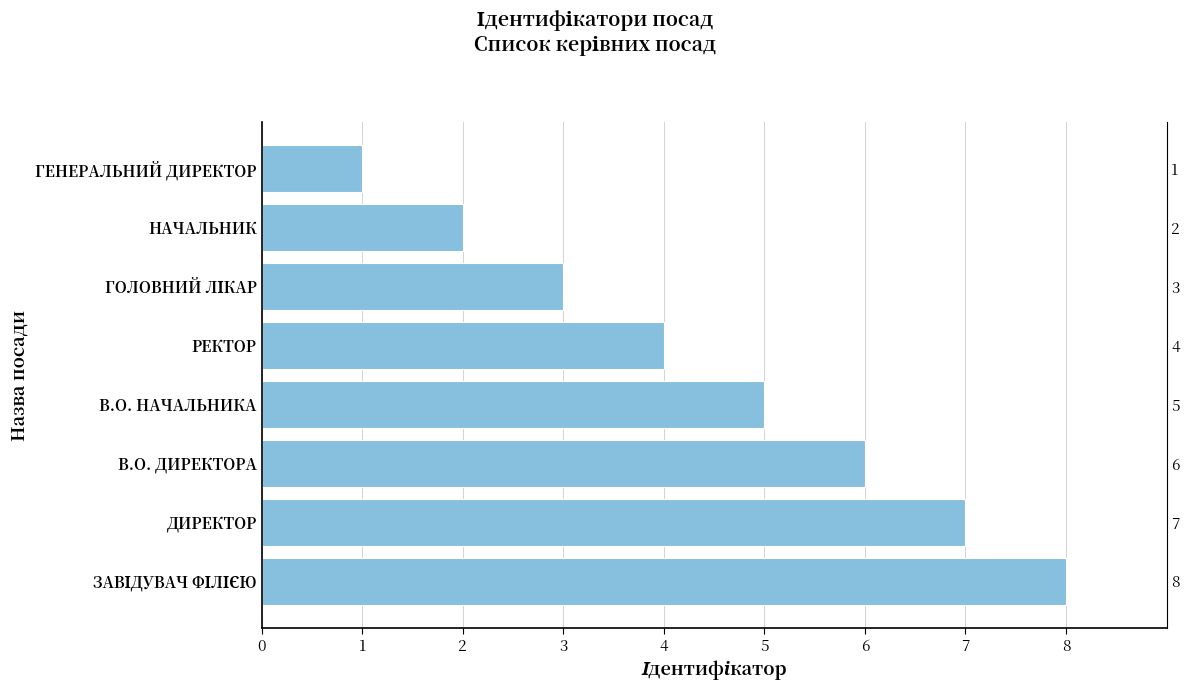

What is the greatest value displayed?

8